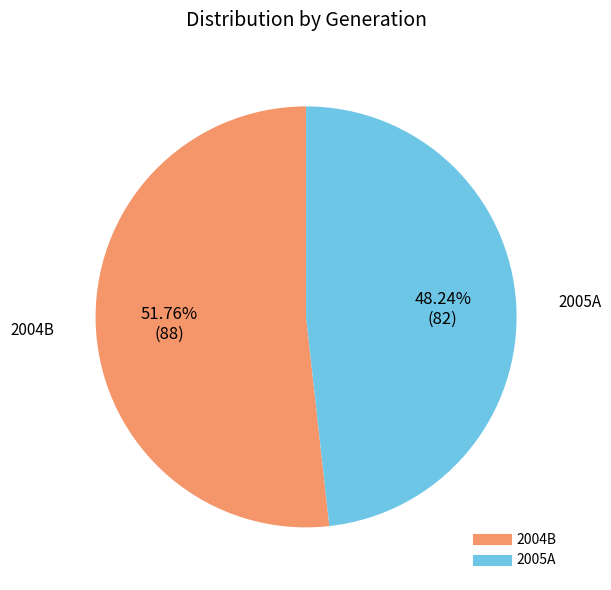

The 2004B slice represents 40% of the pie. True or false?

False